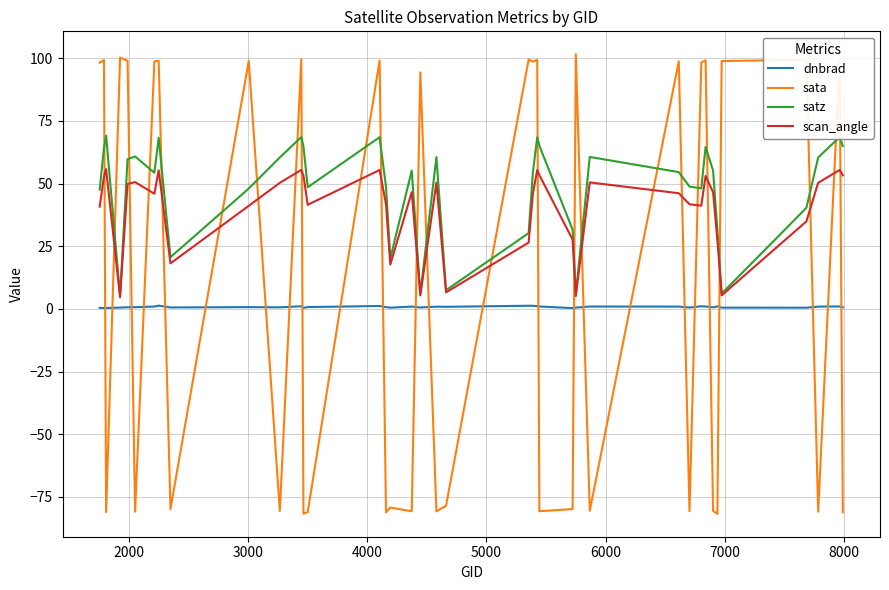

Which series has the widest spread of values?

sata